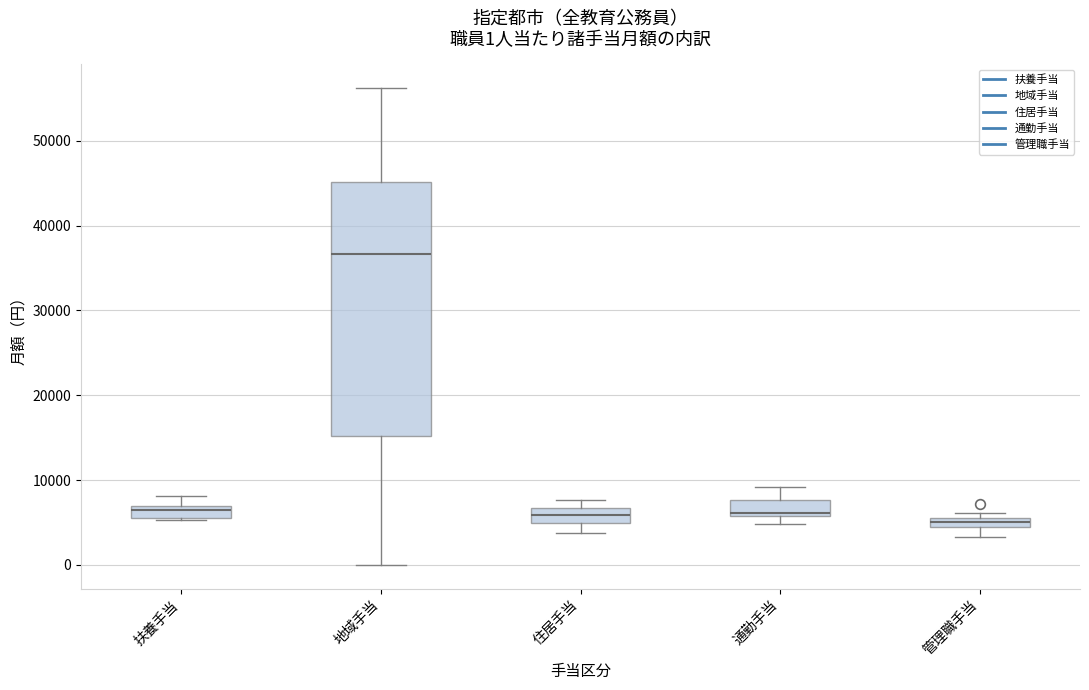

Which box is the tallest, from its lower edge to its upper edge?

地域手当